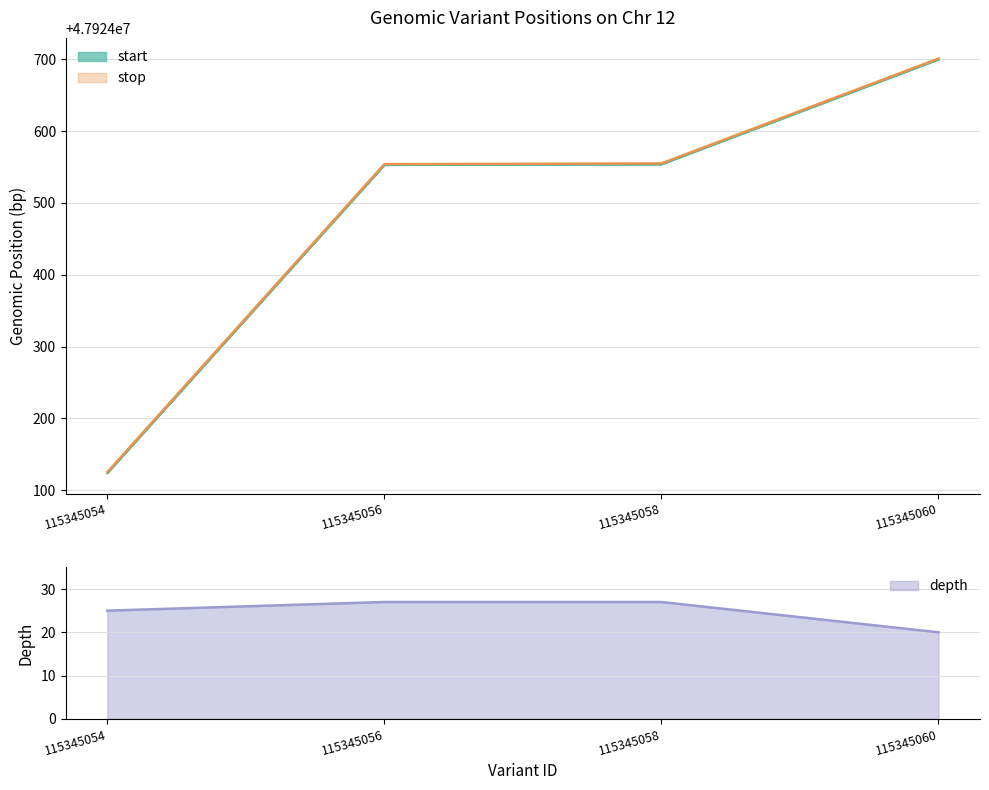

Which category has the highest value in the stop series?

115345060